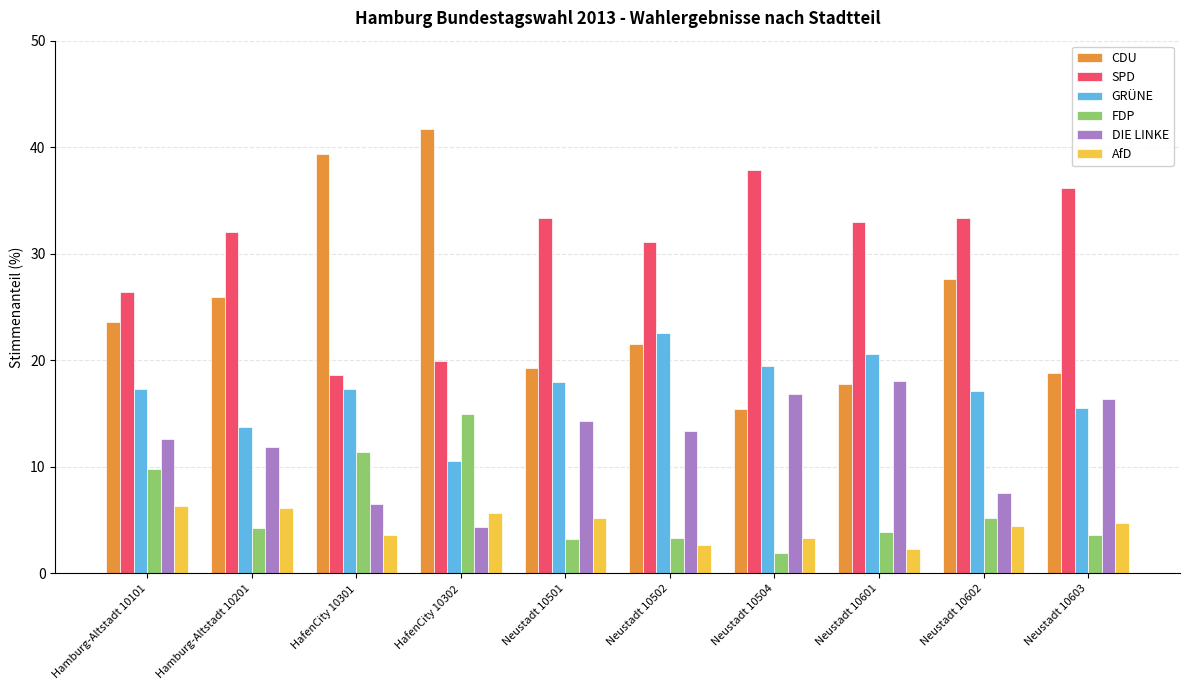

How many bars are there in each group?

6